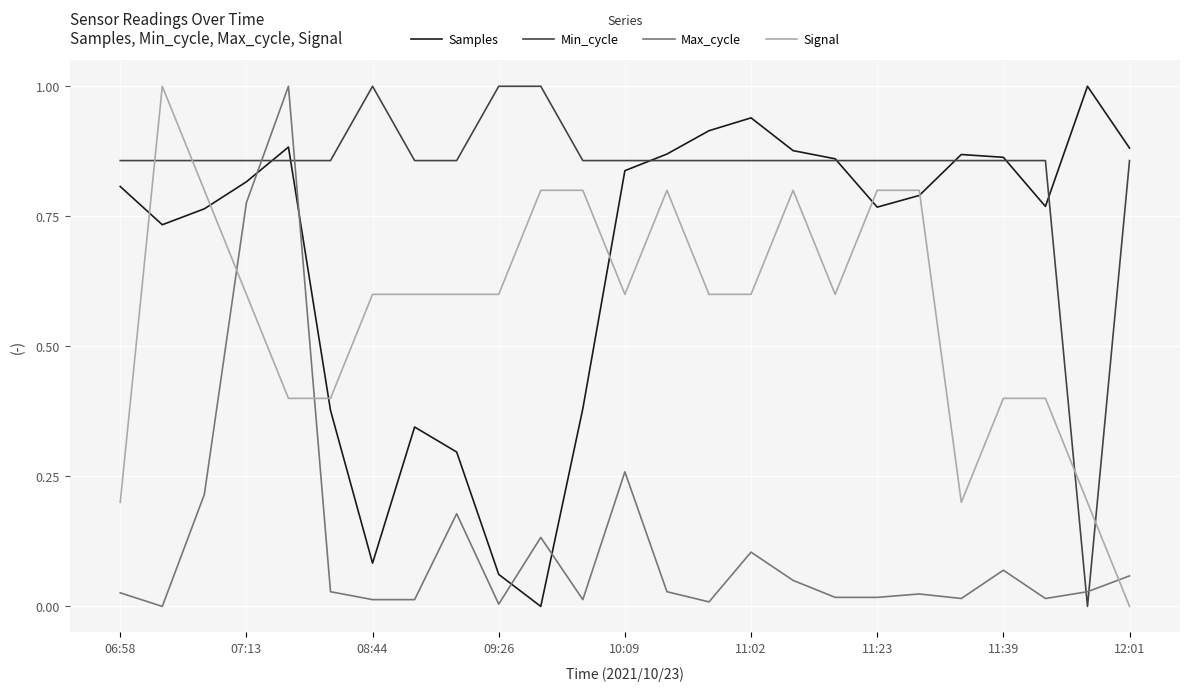

Which series has the largest total across all categories?

Min_cycle